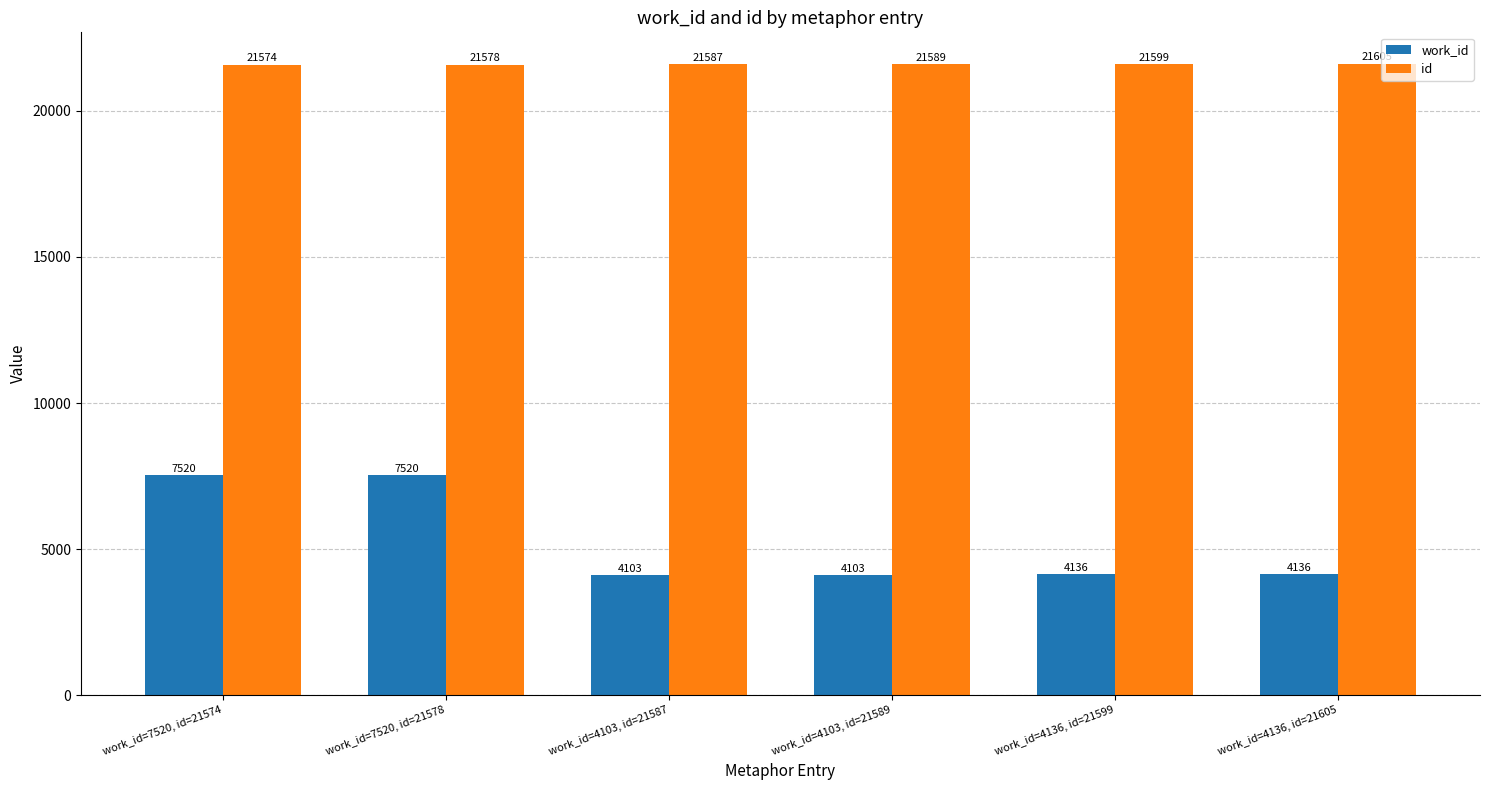

At work_id=4136, id=21599, list the series in order from smallest to largest.

work_id, id